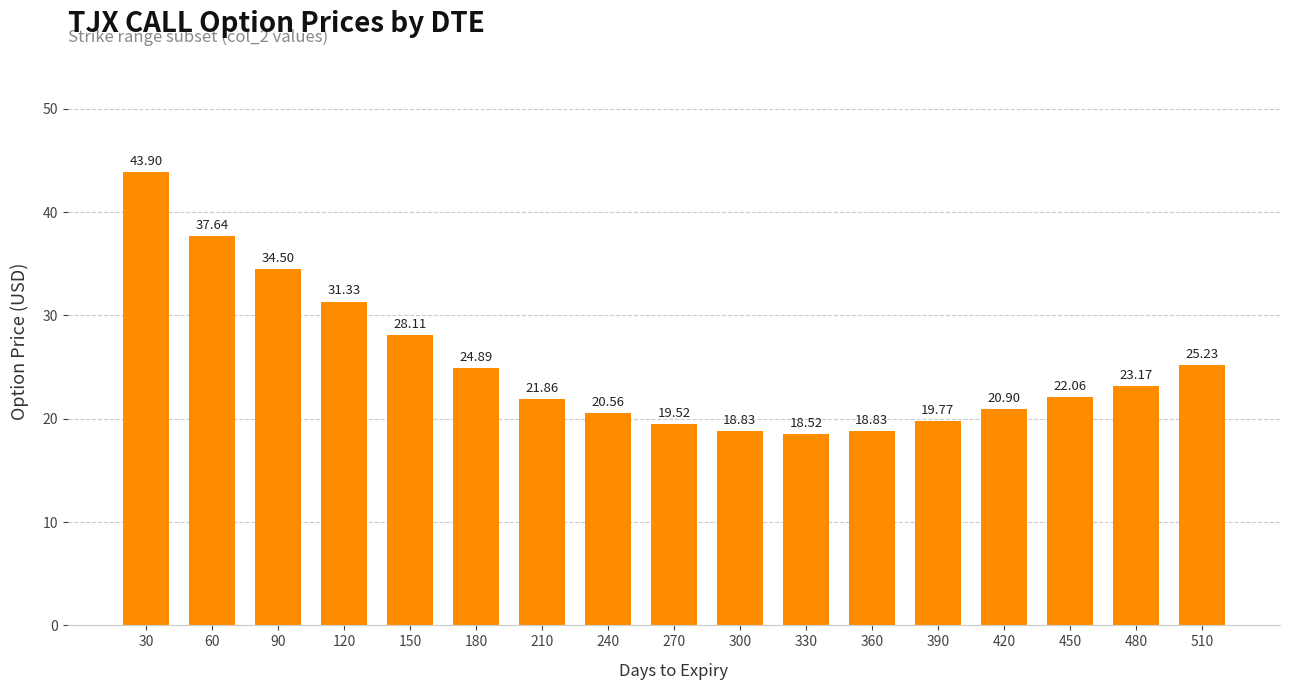

What is the difference between the maximum and minimum values?

25.4